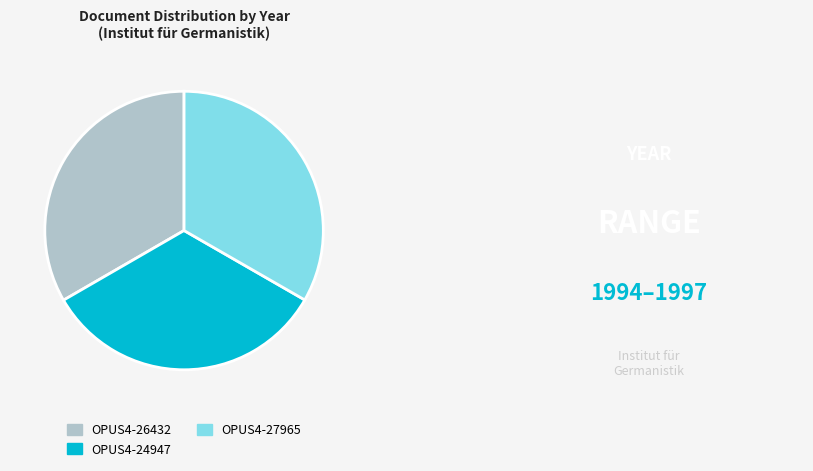

Is the sum of OPUS4-27965 and OPUS4-24947 greater than half?

Yes